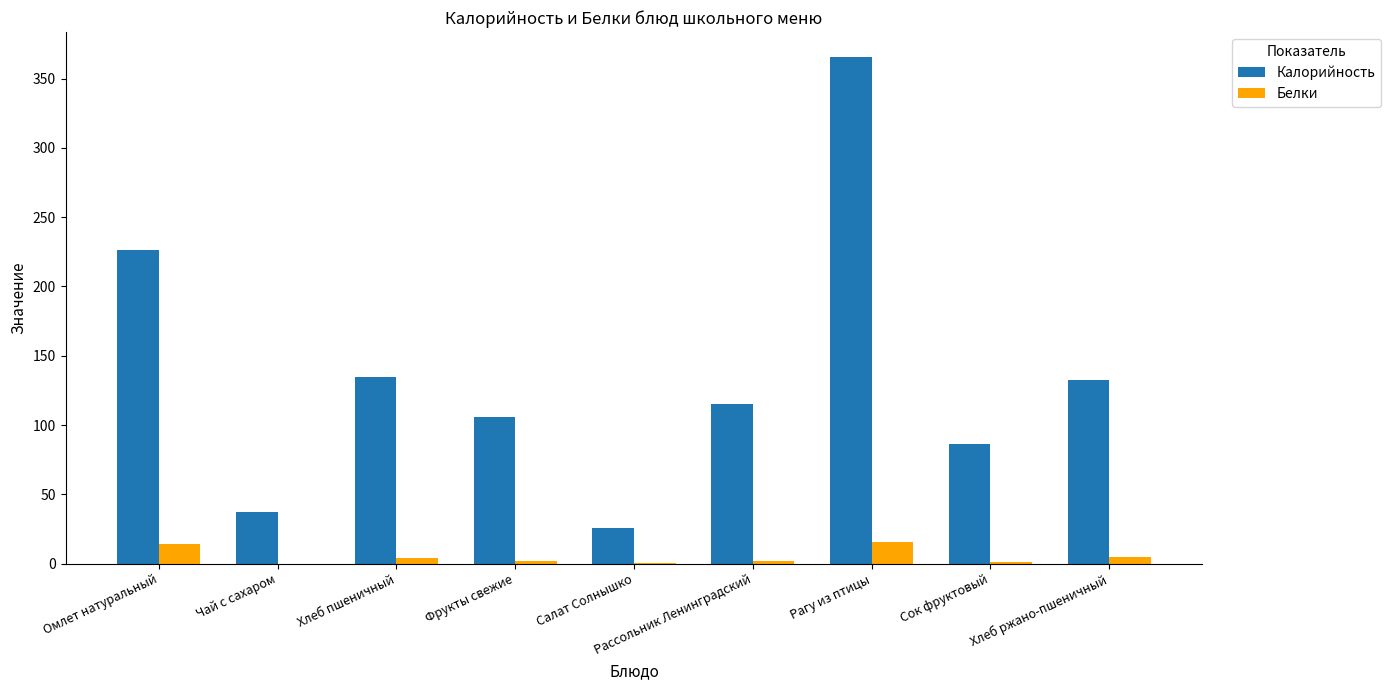

At which category is the sum across all series the highest?

Рагу из птицы